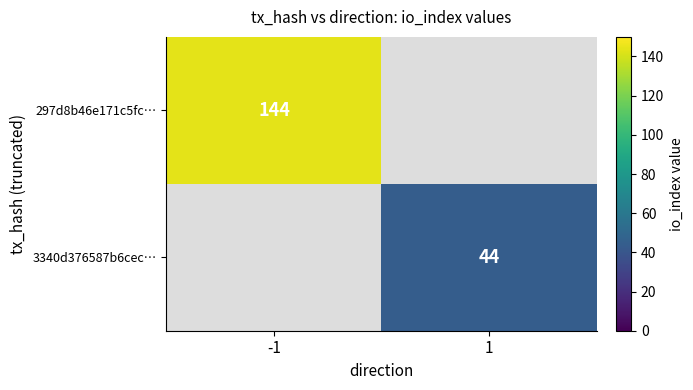

Is it true that 3340d376587b6cec… equals 77 at 1?

False